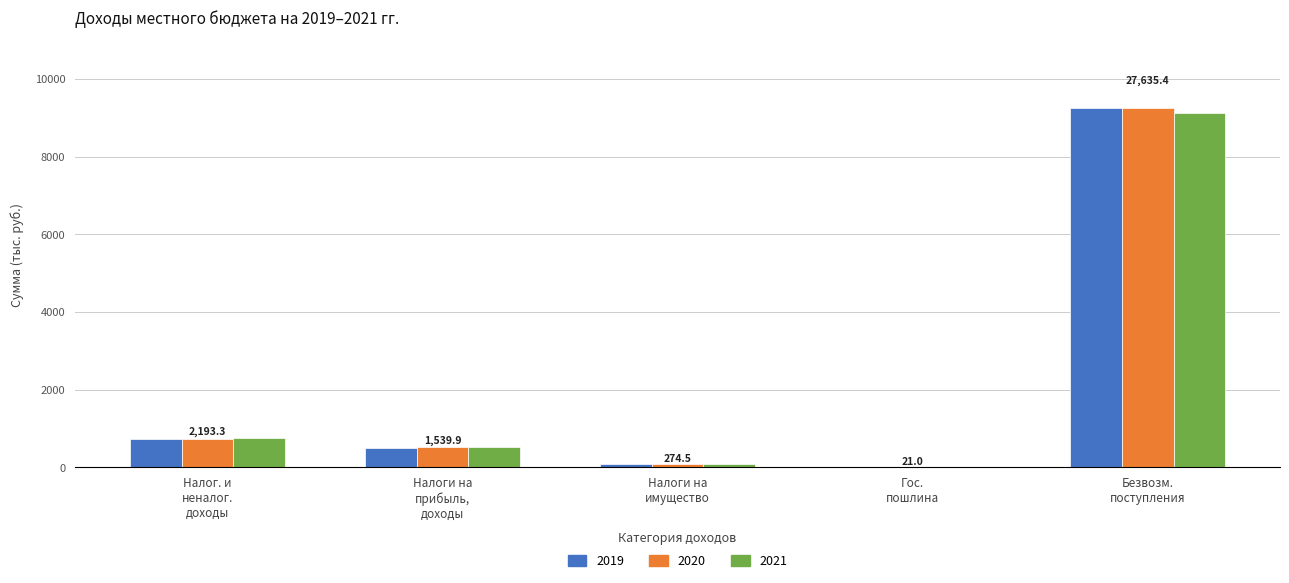

What is the maximum value for 2019?

9265.2